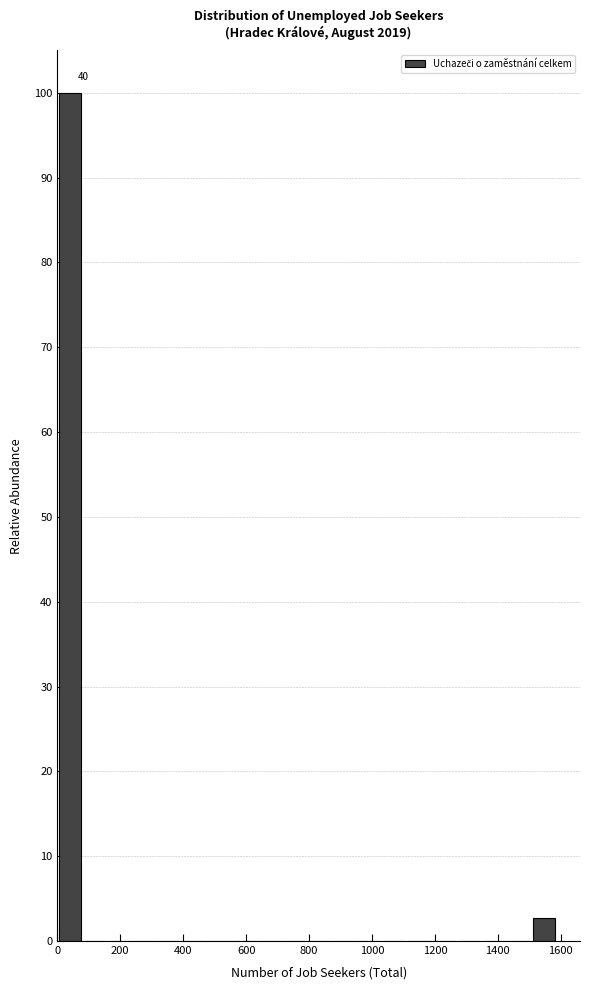

Read against the x-axis, roughly where is the centre of the tallest bar?

40